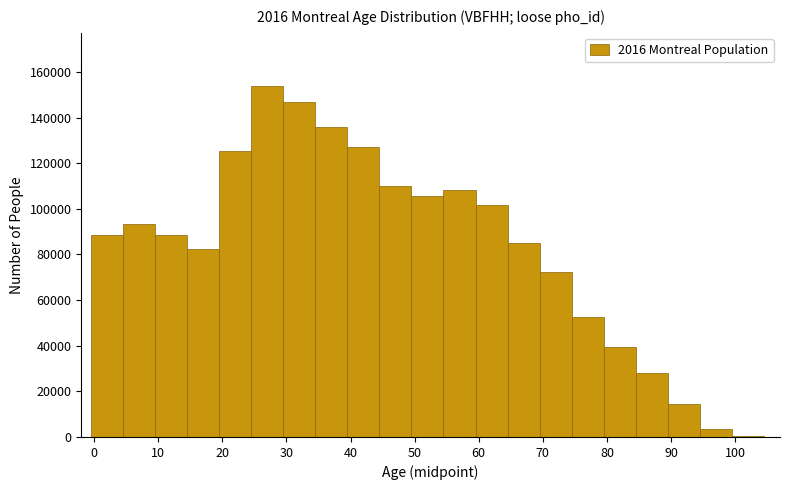

Reading left to right, transcribe this chart: for each bar, give the range it covers on the x-axis and its height. Neither the bar edges nor the heights are printed on the chart, so give them approximately, as read against the axes.

-0.5 to 4.5: 88000
4.5 to 9.5: 94000
9.5 to 14.5: 88000
14.5 to 19.5: 82000
19.5 to 24.5: 126000
24.5 to 29.5: 154000
29.5 to 34.5: 146000
34.5 to 39.5: 136000
39.5 to 44.5: 128000
44.5 to 49.5: 110000
49.5 to 54.5: 106000
54.5 to 59.5: 108000
59.5 to 64.5: 102000
64.5 to 69.5: 86000
69.5 to 74.5: 72000
74.5 to 79.5: 52000
79.5 to 84.5: 40000
84.5 to 89.5: 28000
89.5 to 94.5: 14000
94.5 to 99.5: 4000
99.5 to 104.5: under 2000